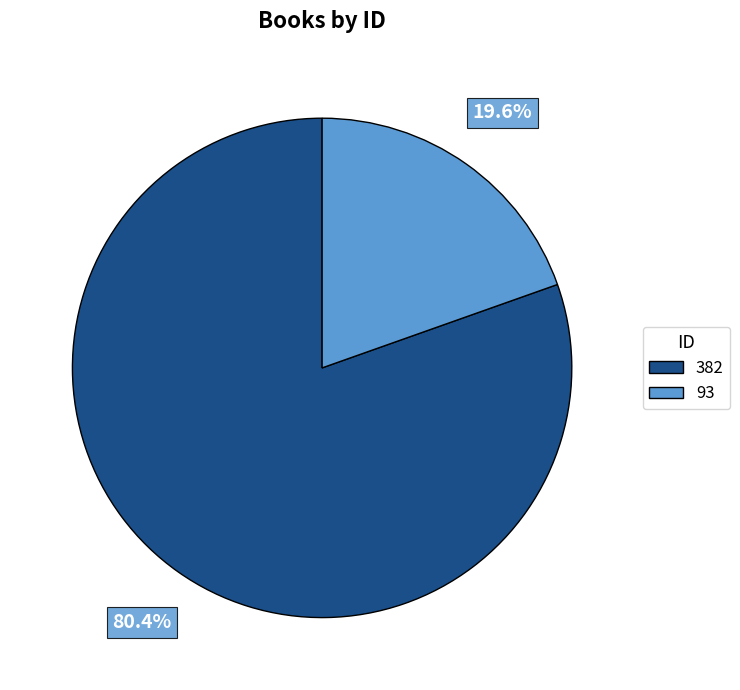

Count the number of slices in the pie.

2